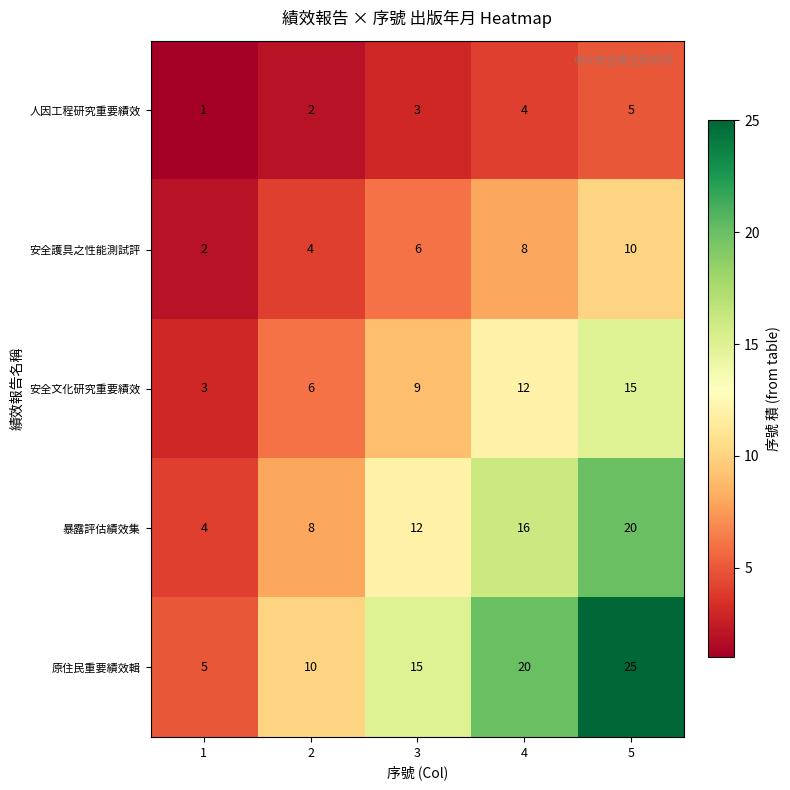

Which category has the highest value in the 原住民重要績效輯 series?

5